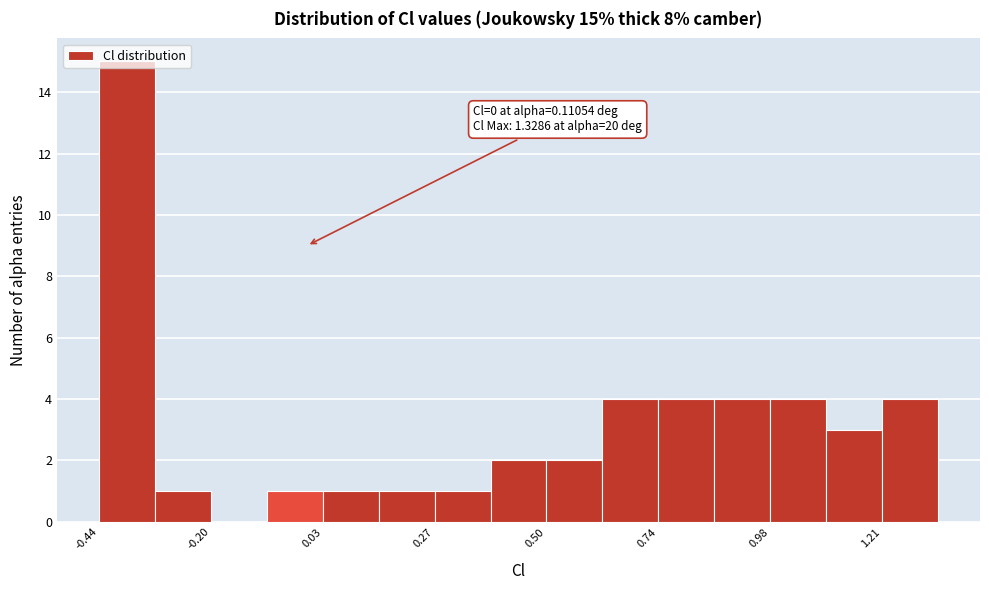

Read against the x-axis, roughly where is the centre of the tallest bar?

-0.40